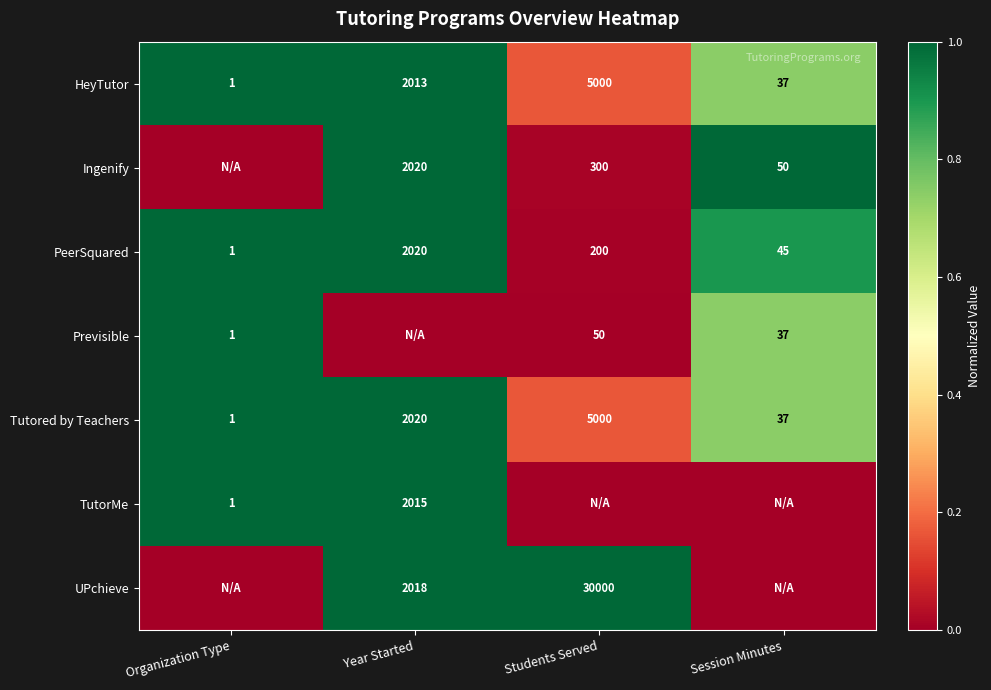

What value does the PeerSquared series have at Year Started?

2020